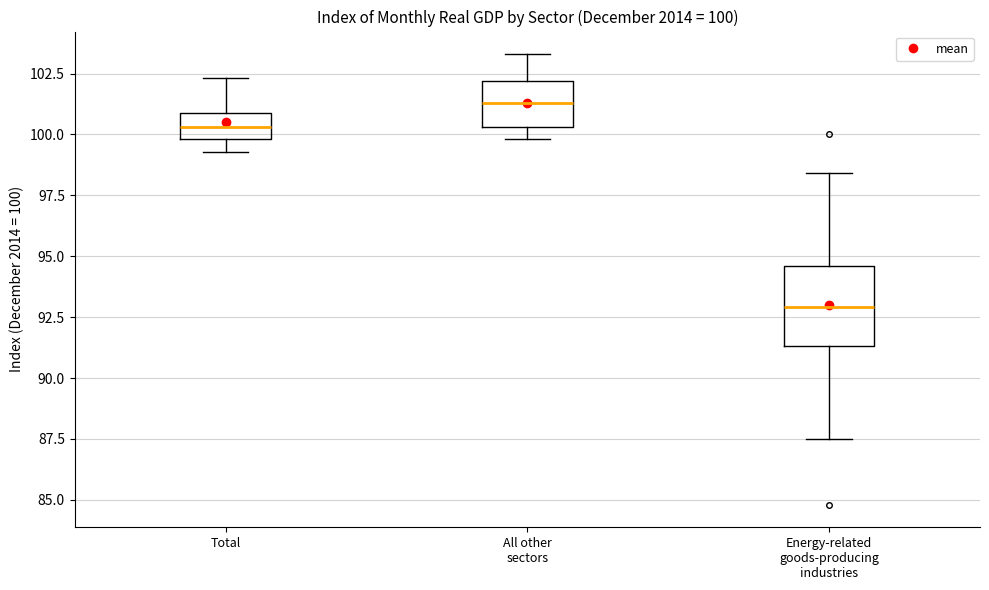

Which box's median line is the lowest?

Energy-related goods-producing industries